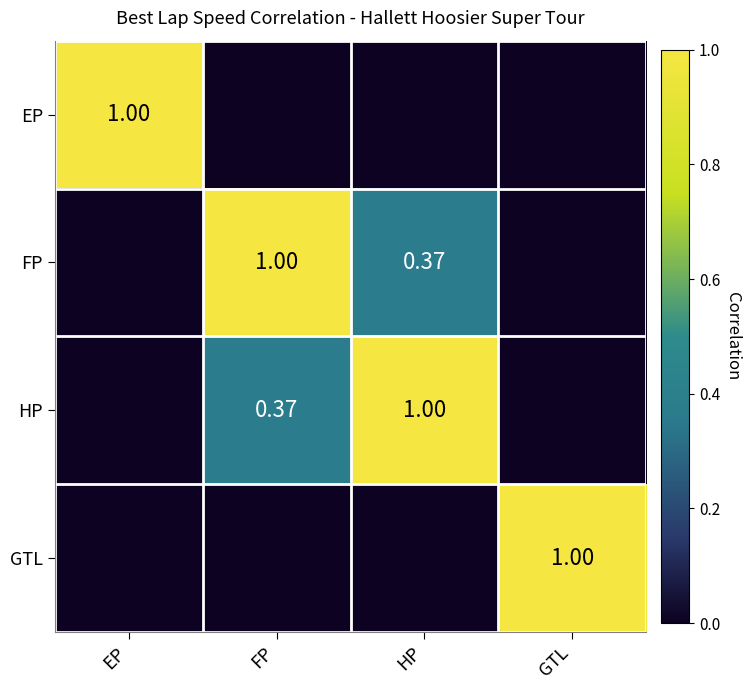

Rank the series at EP from highest to lowest value.

EP, FP, HP, GTL